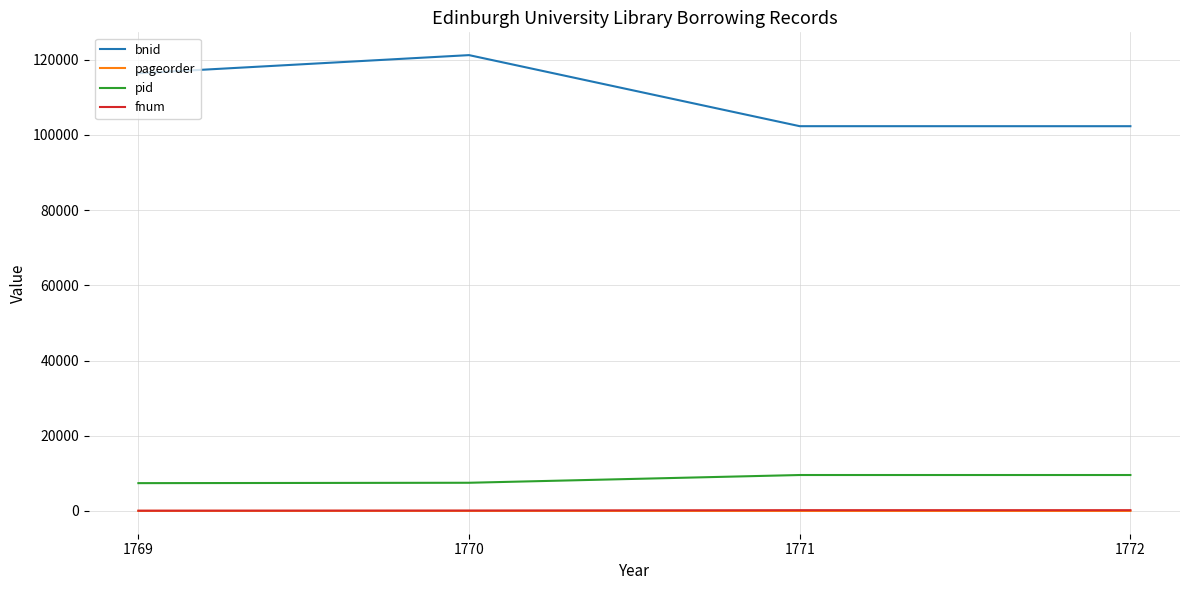

True or false: pid and fnum intersect in this chart.

False